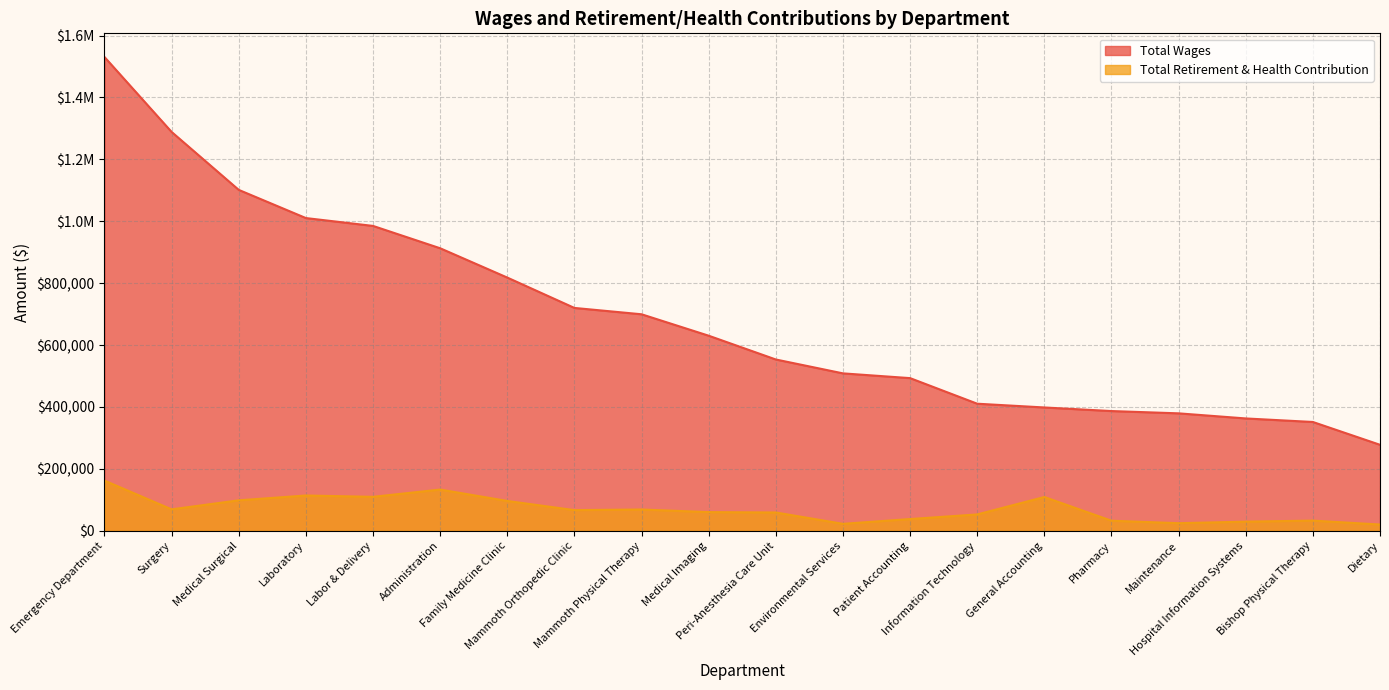

Reading left to right, list all the values displayed in this chart.

Total Wages: 1530643	1288554	1101369	1010338	984956	912767	818057	719959	699477	630206	553392	508523	493182	410506	398351	386766	379376	362906	351483	277785
Total Retirement & Health Contribution: 162009	69174	98379	113926	109639	133130	96295	66675	68687	60293	59090	22389	37857	52765	109022	32480	24459	29516	32816	20170